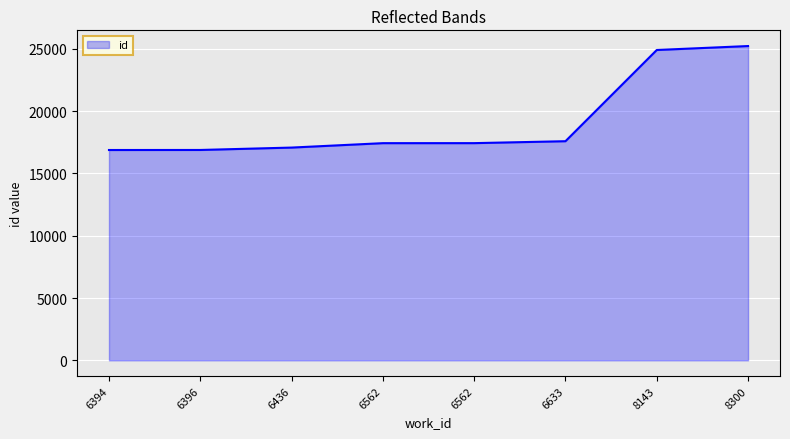

Does the chart display data point markers on the line(s)?

No